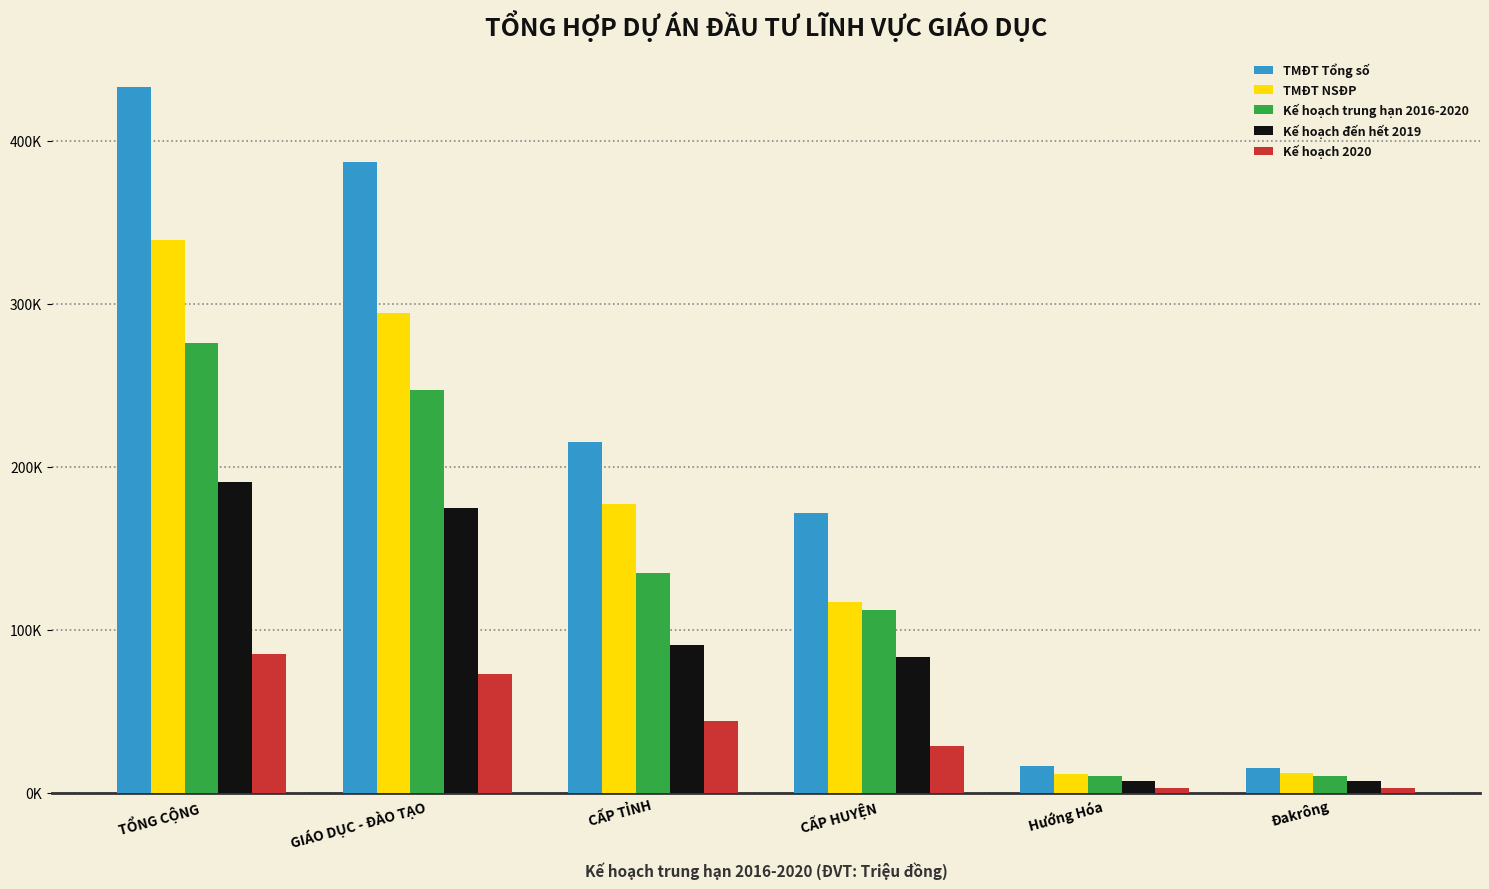

The value of TMĐT Tổng số at TỔNG CỘNG is 645468.2. True or false?

False